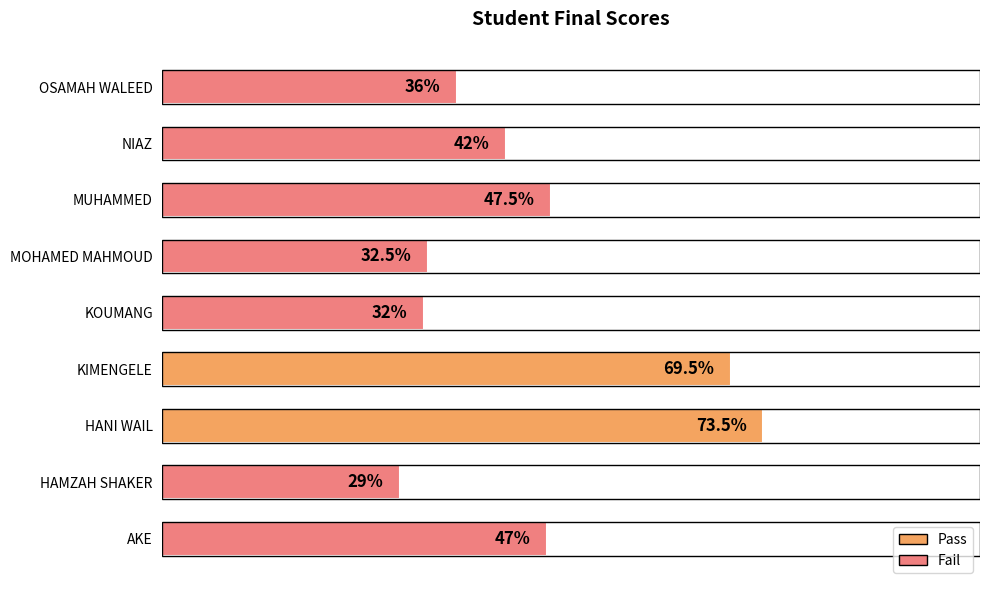

Which has a higher value, MOHAMED MAHMOUD or KIMENGELE?

KIMENGELE